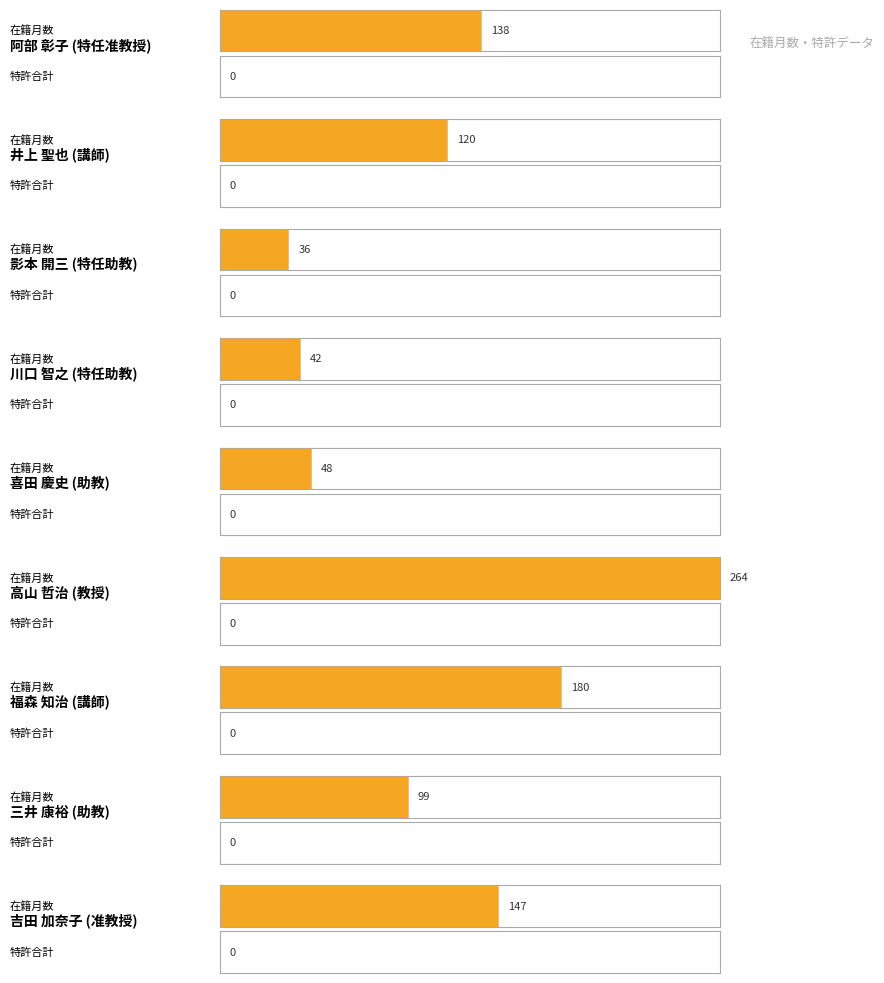

Which series has the largest total across all categories?

在籍月数